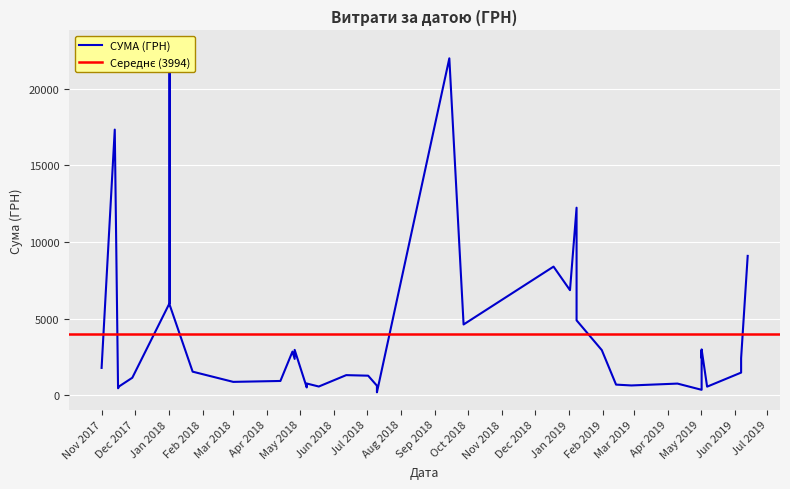

List the labels in order of value, largest first.

33, 17, 38, 12, 0, 15, 14, 32, 34, 13, 16, 7, 27, 11, 5, 28, 6, 2, 26, 39, 31, 1, 21, 20, 35, 29, 30, 25, 8, 10, 9, 18, 36, 22, 23, 3, 24, 37, 4, 19